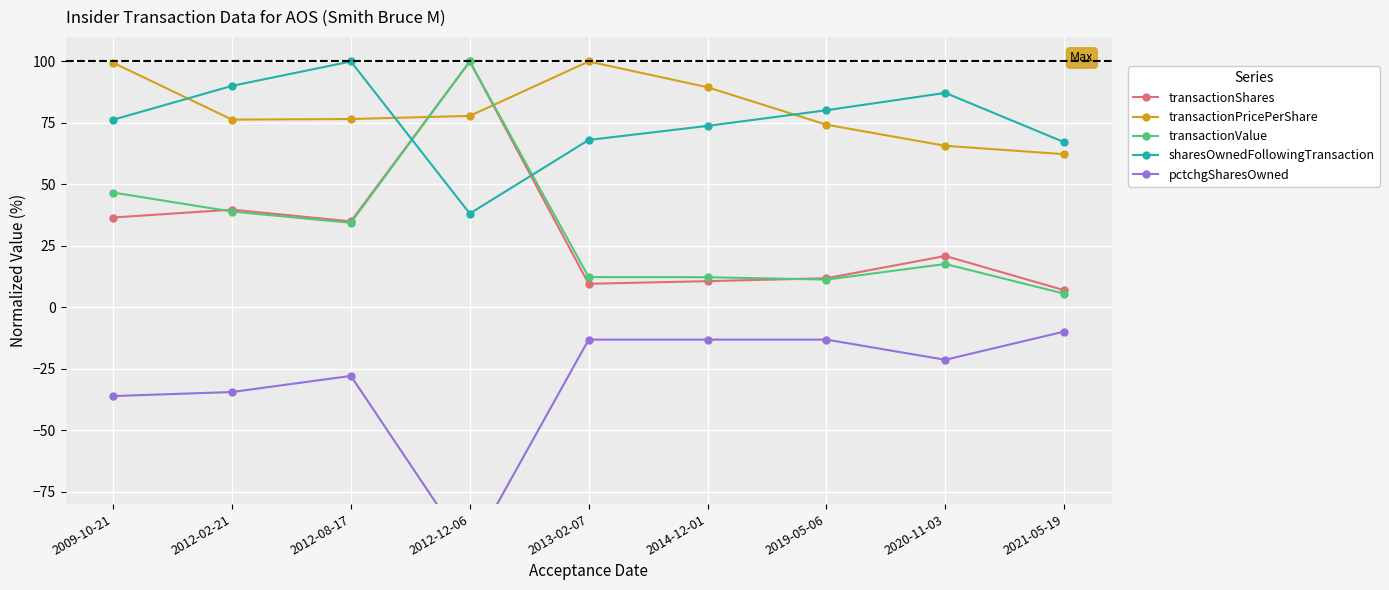

At how many categories does at least one series exceed -52?

9